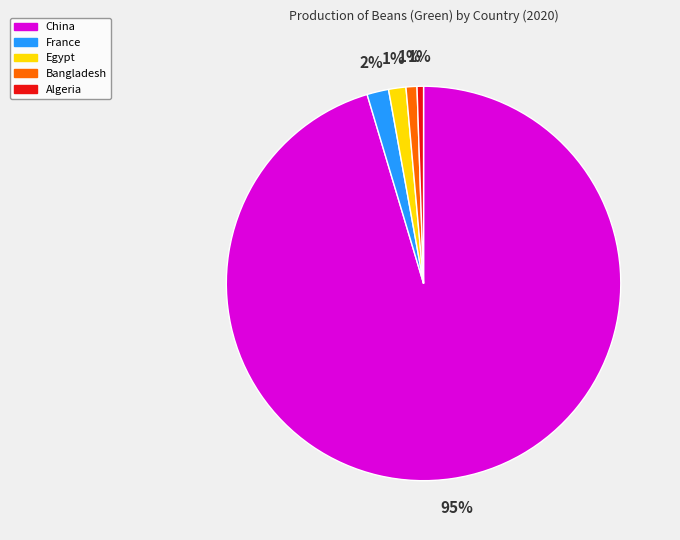

How many slices are in this pie chart?

5